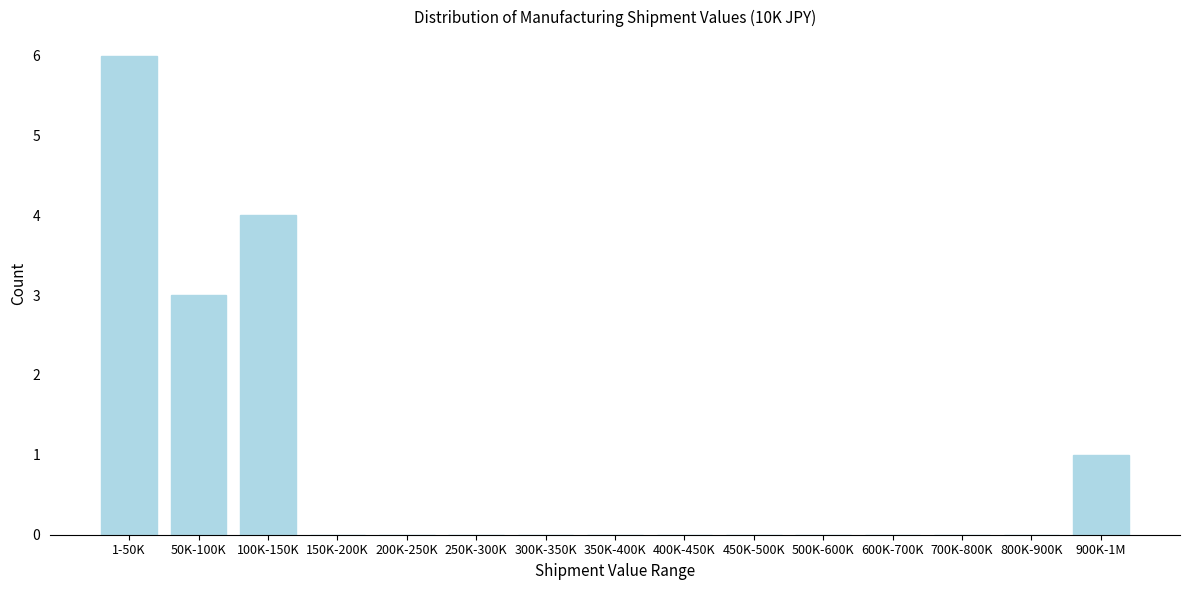

Reading right to left, transcribe all the data shown in this chart.

900K-1M=1	800K-900K=0	700K-800K=0	600K-700K=0	500K-600K=0	450K-500K=0	400K-450K=0	350K-400K=0	300K-350K=0	250K-300K=0	200K-250K=0	150K-200K=0	100K-150K=4	50K-100K=3	1-50K=6